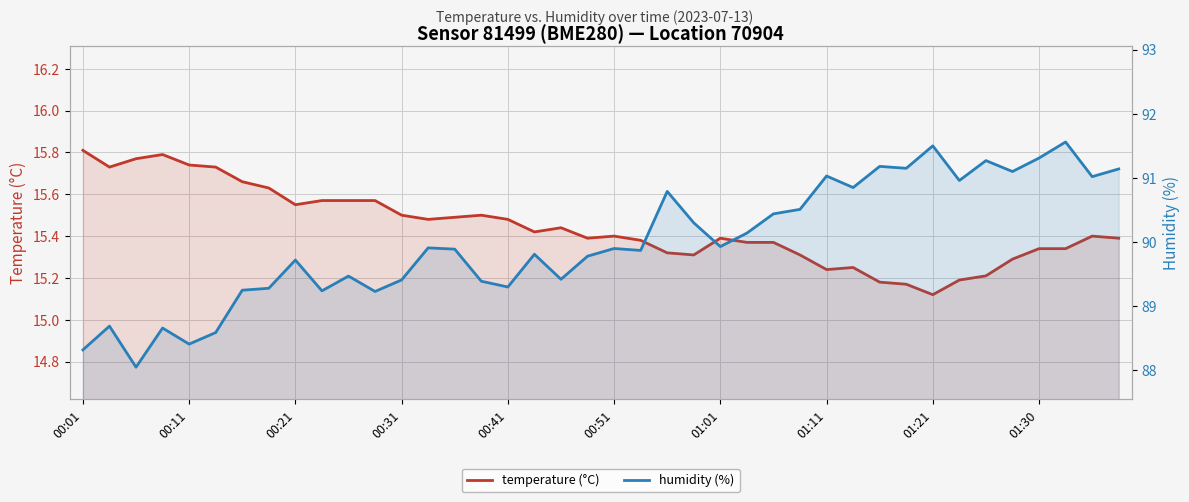

The temperature (°C) series shows 4.3 at 29. True or false?

False